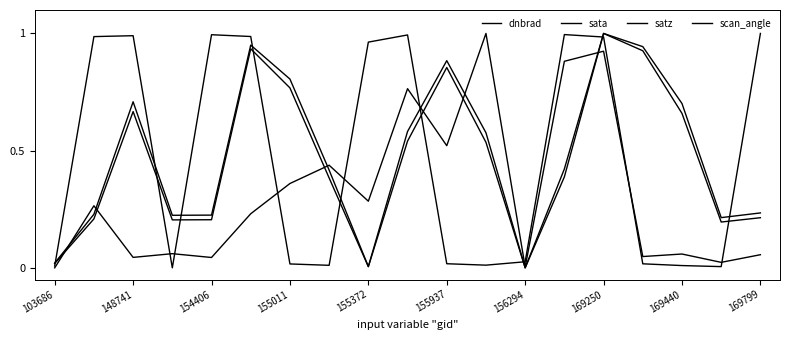

At which category does dnbrad reach its first local peak?

148741